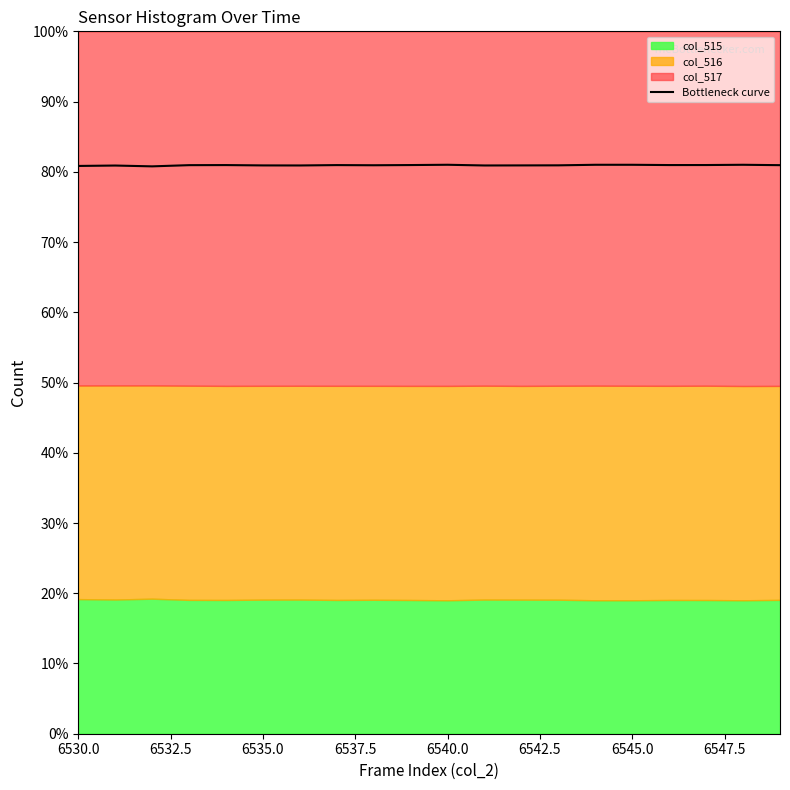

What is the highest value of the Bottleneck curve series?

81.0